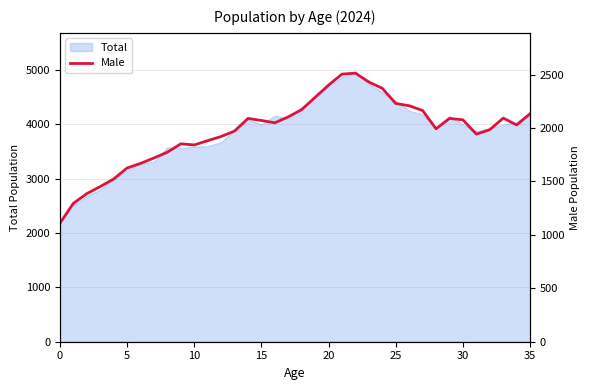

What is the difference between the maximum and minimum values?

1405